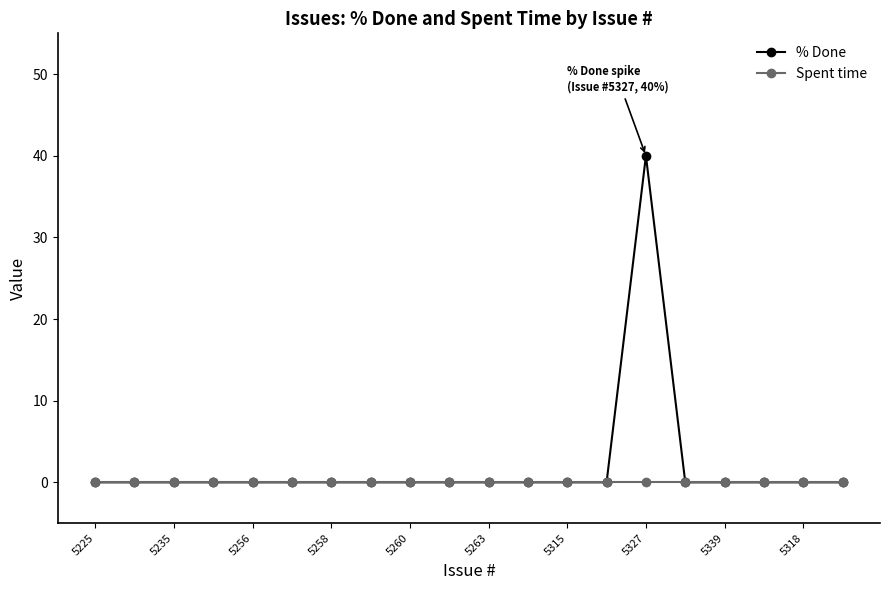

What is the maximum value for % Done?

40